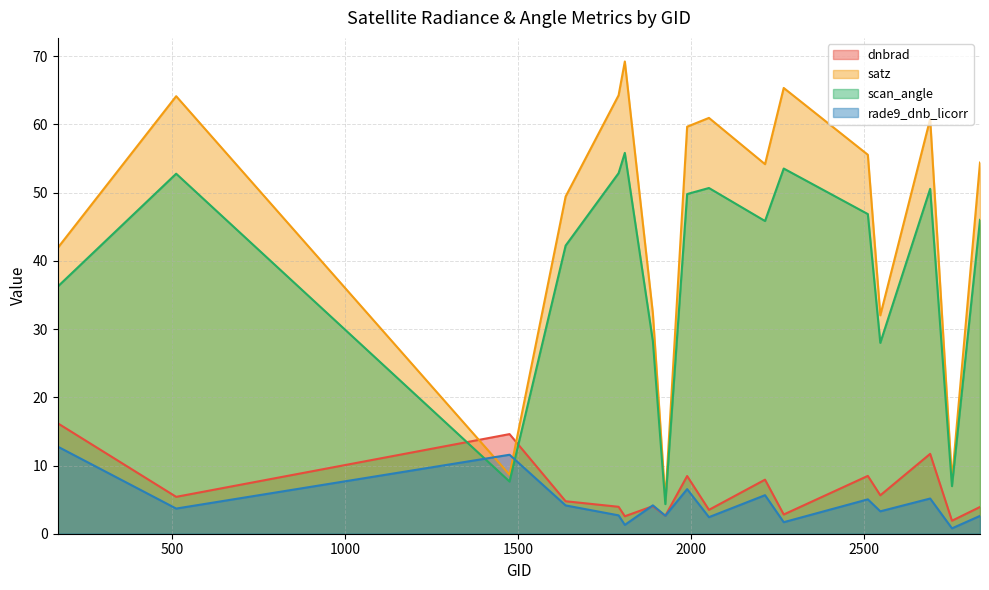

Reading left to right, transcribe all the data shown in this chart.

dnbrad: 16.2	5.4	14.6	4.8	3.9	2.6	4.0	2.6	8.5	3.5	7.9	2.8	8.5	5.6	11.7	1.9	3.9
satz: 41.9	64.1	8.7	49.4	64.3	69.2	32.3	4.9	59.7	61.0	54.2	65.3	55.6	32.0	60.8	7.9	54.4
scan_angle: 36.2	52.8	7.6	42.2	52.9	55.8	28.2	4.3	49.8	50.7	45.8	53.5	46.9	28.0	50.6	7.0	46.0
rade9_dnb_licorr: 12.8	3.7	11.6	4.1	2.7	1.3	4.2	2.6	6.5	2.4	5.7	1.7	5.0	3.3	5.2	0.8	2.6